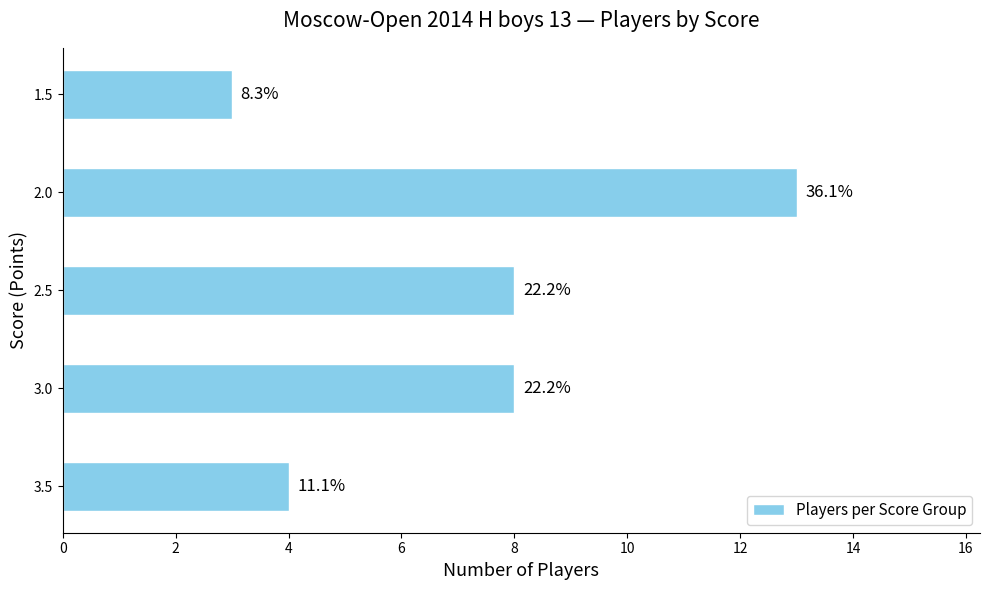

What is the difference between the maximum and second lowest values?

9